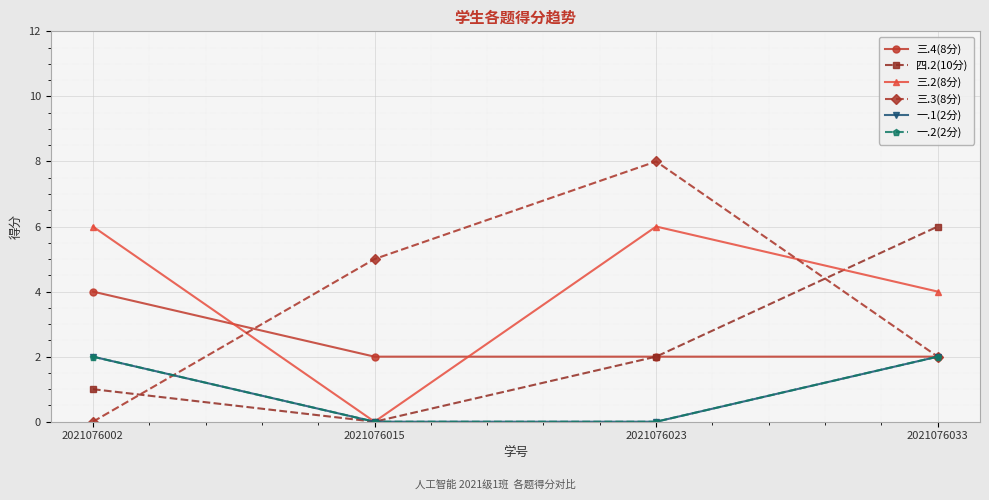

Does the chart have visible grid lines?

Yes